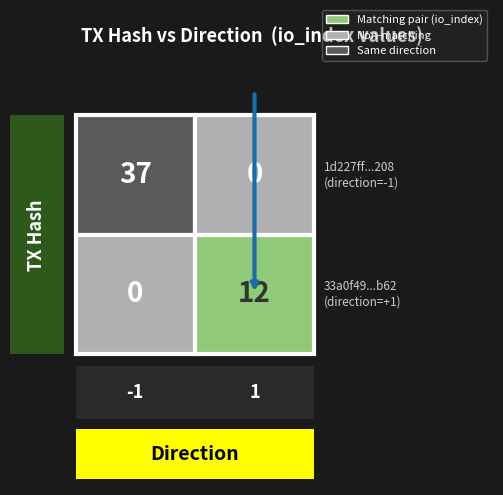

Is it true that 1d227ff157f755154b54e75b7701166999cc208 equals 37 at io_index?

True